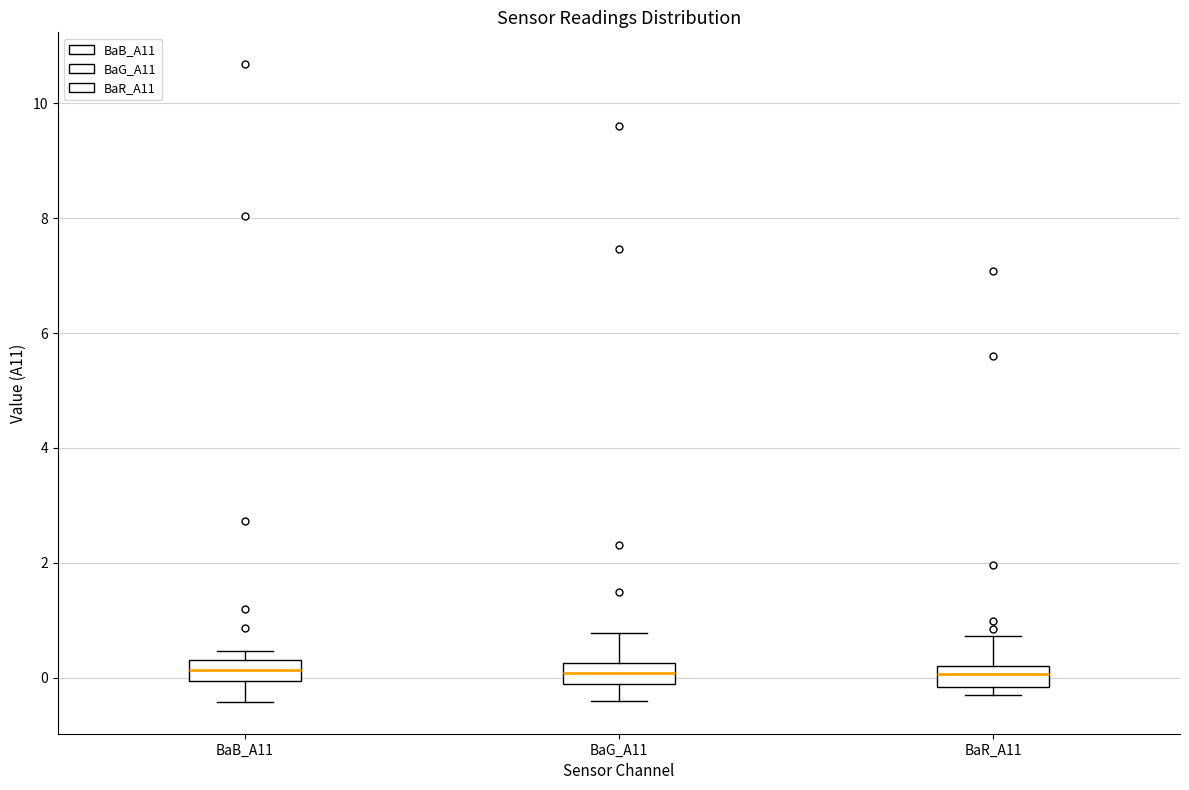

Reading left to right, read every box against the y-axis: the position of its median line, the range the box covers, and the ends of its whiskers. The values are not printed on the chart, so give them approximately, as read against the axis.

BaB_A11: median 0.2, box 0.0 to 0.4, whiskers -0.4 to 0.4 (just above the box's upper edge)
BaG_A11: median 0.0, box -0.2 to 0.2, whiskers -0.4 to 0.8
BaR_A11: median 0.0, box -0.2 to 0.2, whiskers -0.2 (just below the box's lower edge) to 0.8